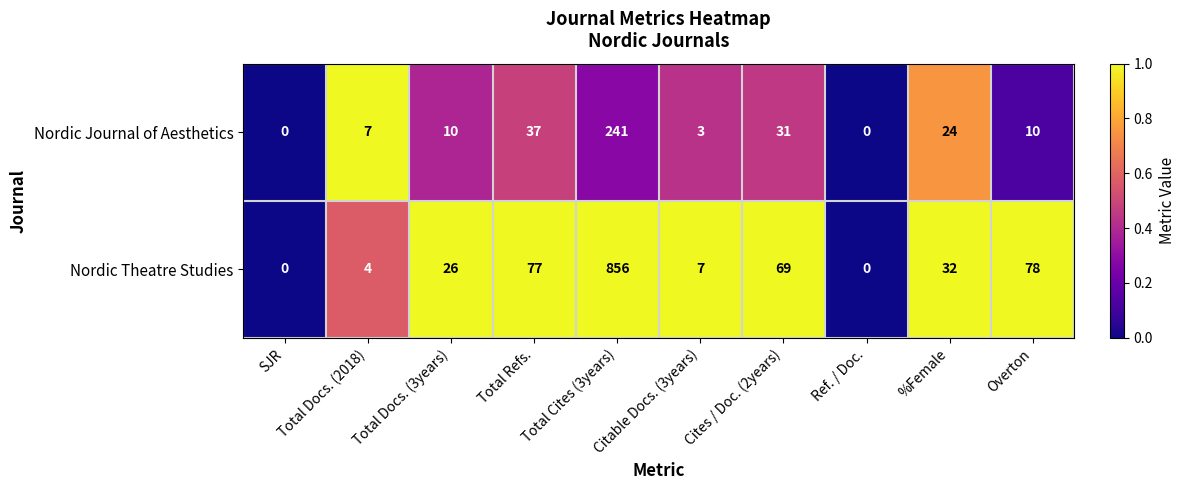

List the series in order of their peak value, lowest first.

Nordic Journal of Aesthetics, Nordic Theatre Studies